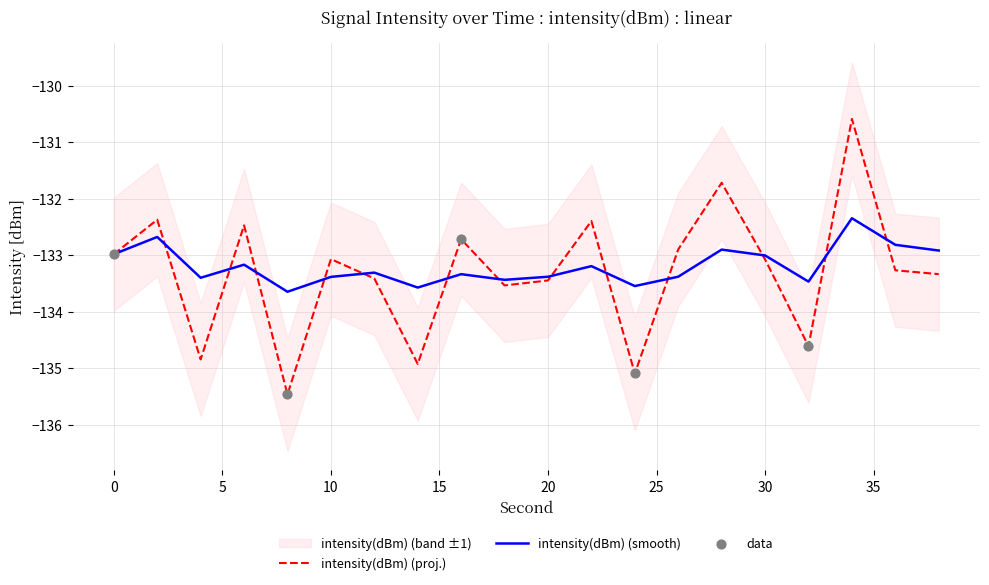

Which has a higher value, 38 or 32?

38